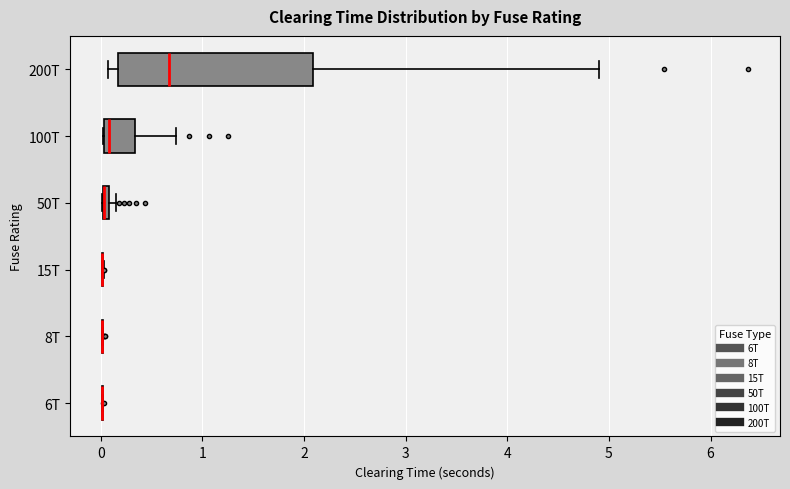

Which box is the widest, from its left edge to its right edge?

200T